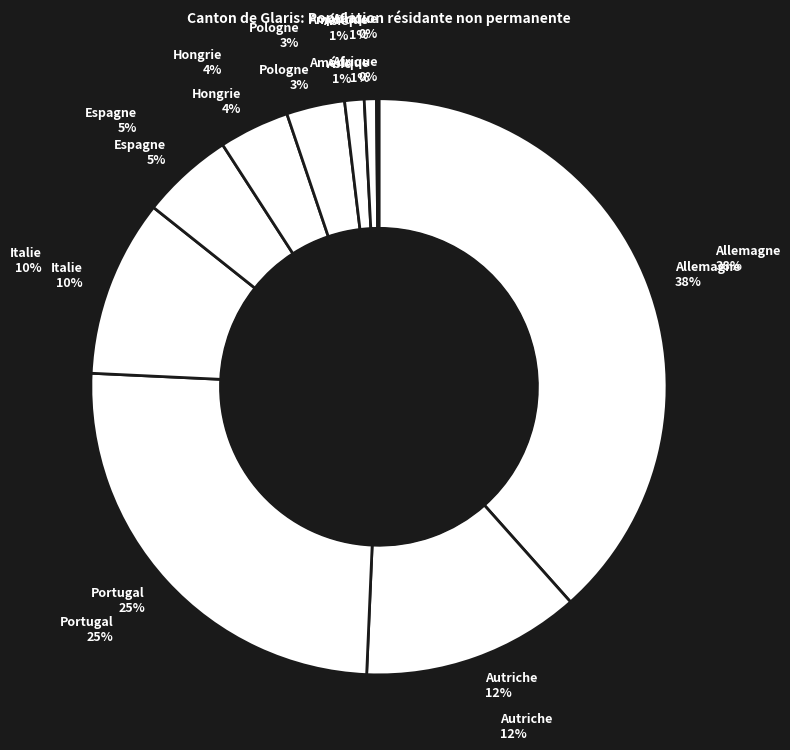

What is the largest slice in the pie chart?

Allemagne